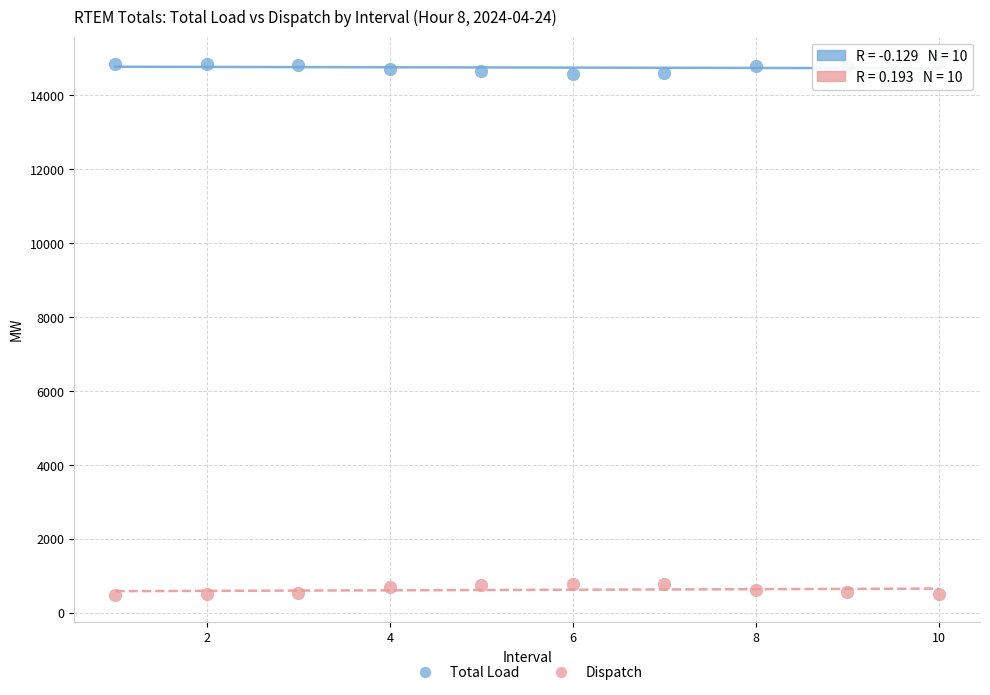

What is the X range (max minus min) for the scatter plot?

9.0